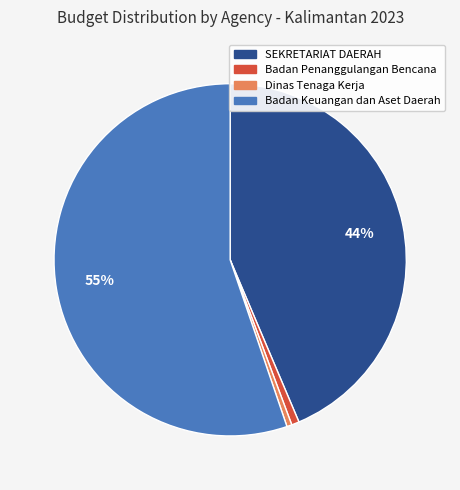

To the nearest percent, what is the average slice percentage?

25%